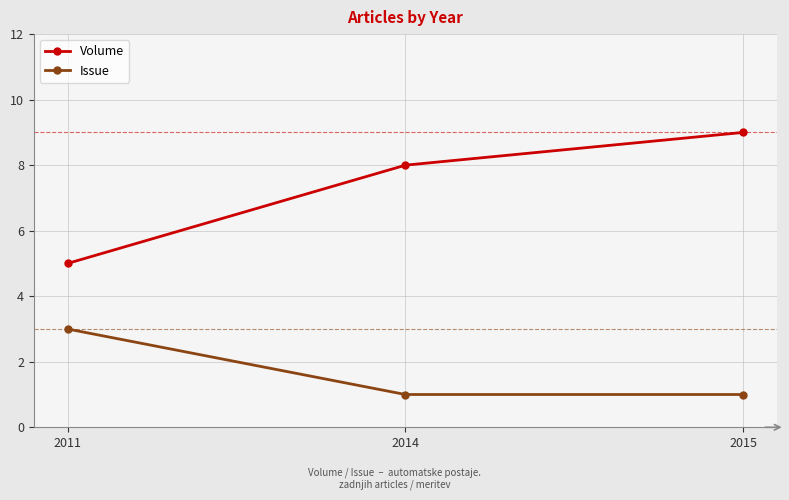

Rank the categories by Volume value from highest to lowest.

2015, 2014, 2011